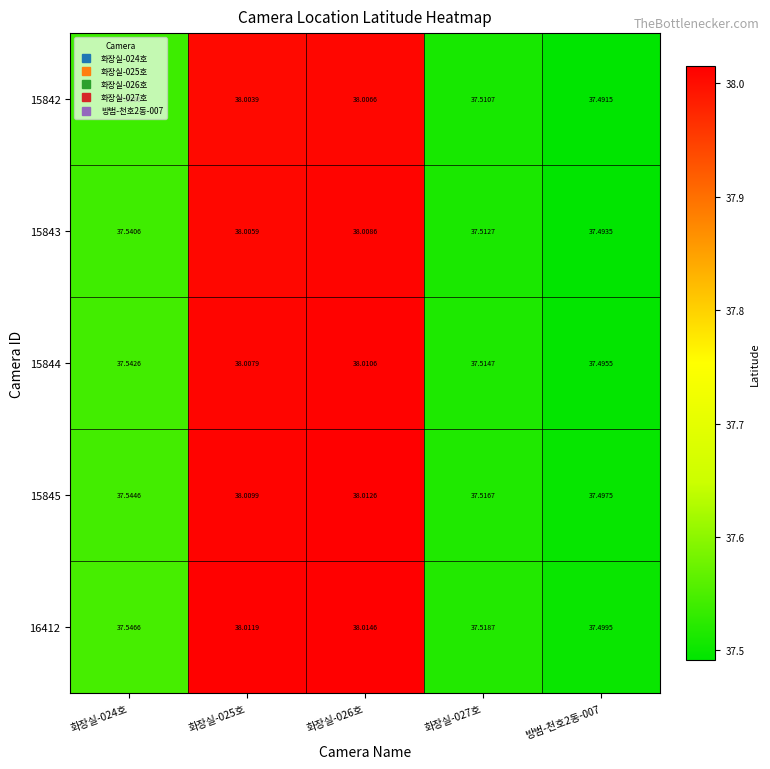

Is the value of 15845 at 화장실-027호 greater than the value of 16412 at 화장실-026호?

No